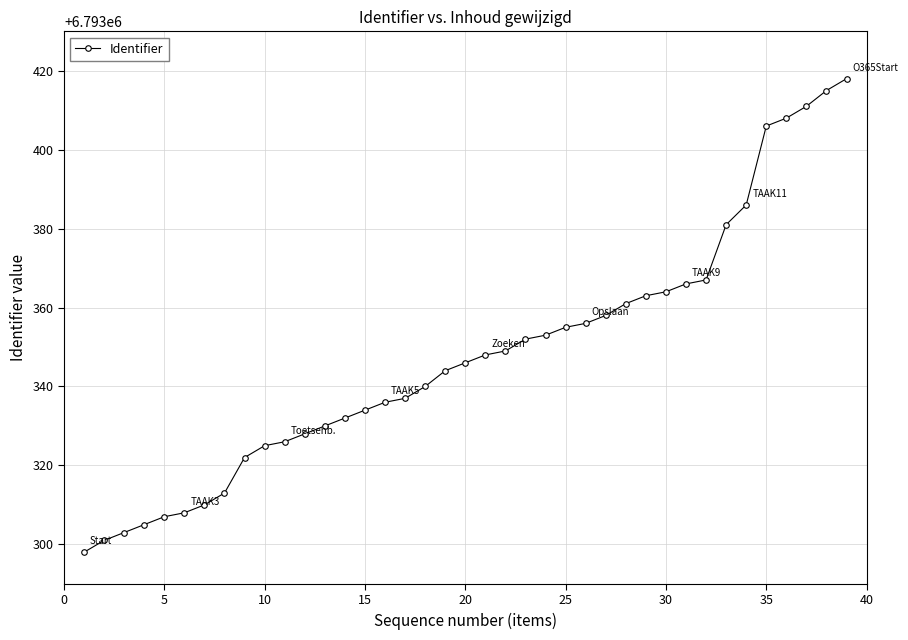

What is the value of the 27th point from the left?

6793358